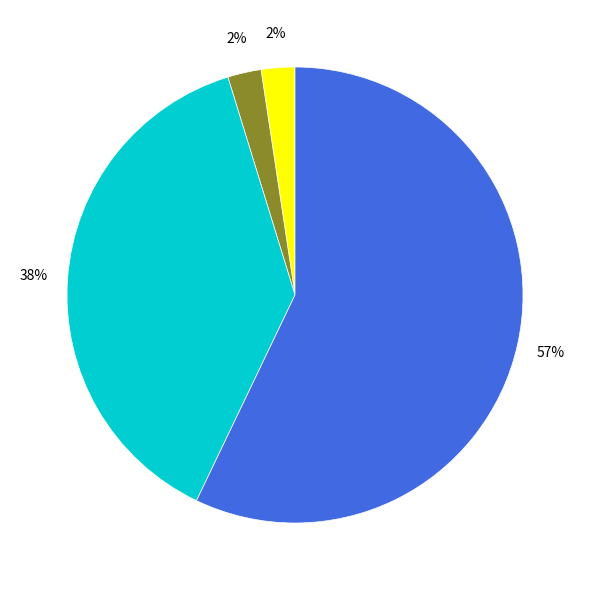

Count the number of slices in the pie.

4